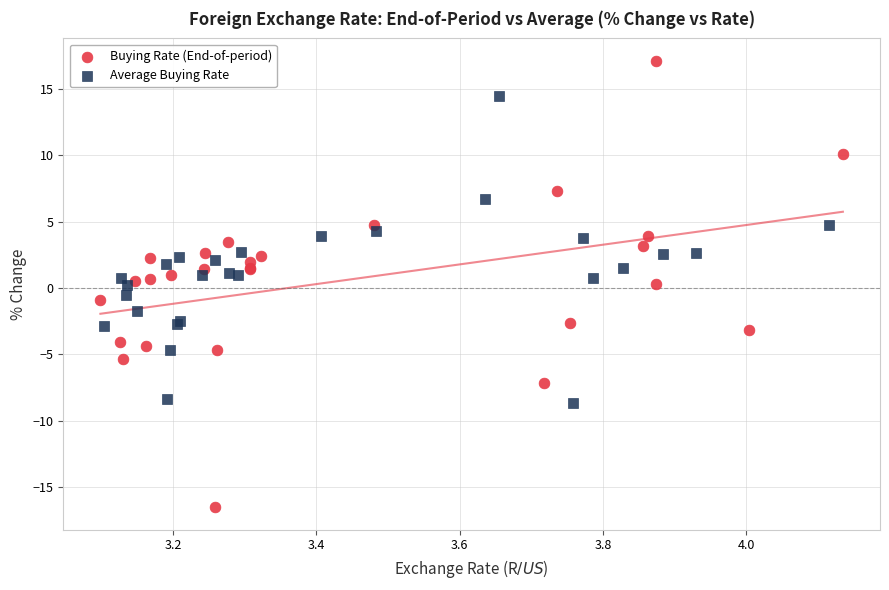

Which series contains the lowest Y value?

Buying Rate (End-of-period)